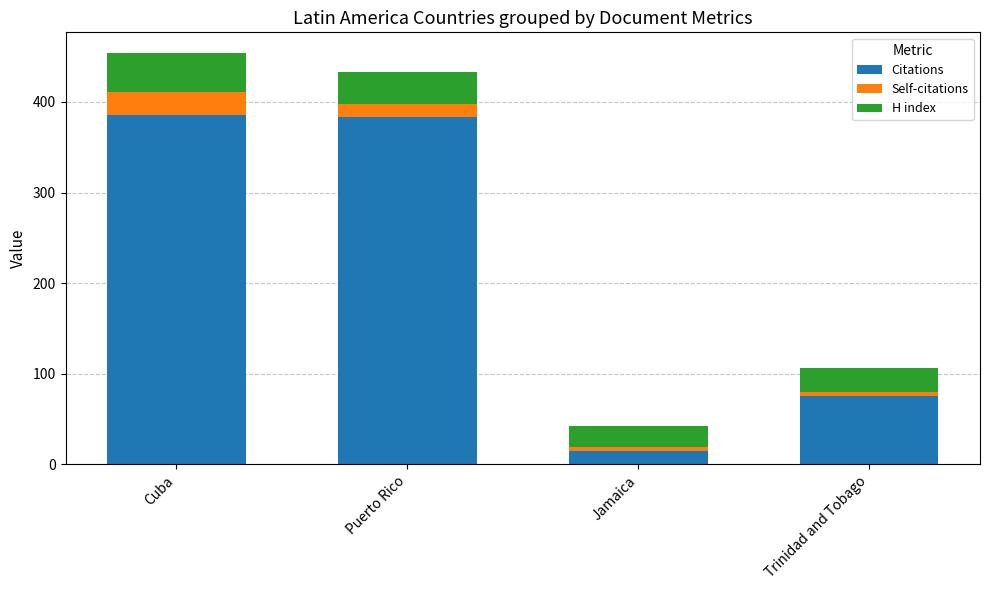

At which label is Citations closest to 200?

Trinidad and Tobago